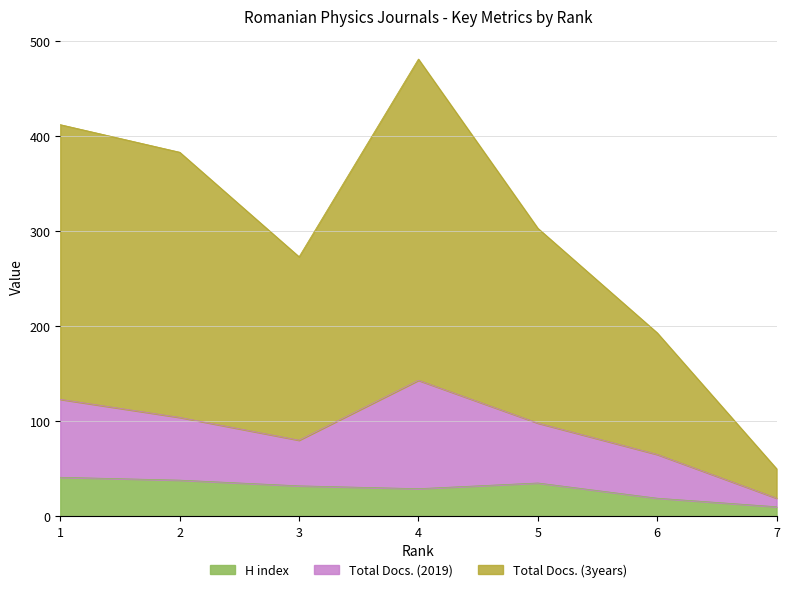

How many values in the H index series are below 32?

3